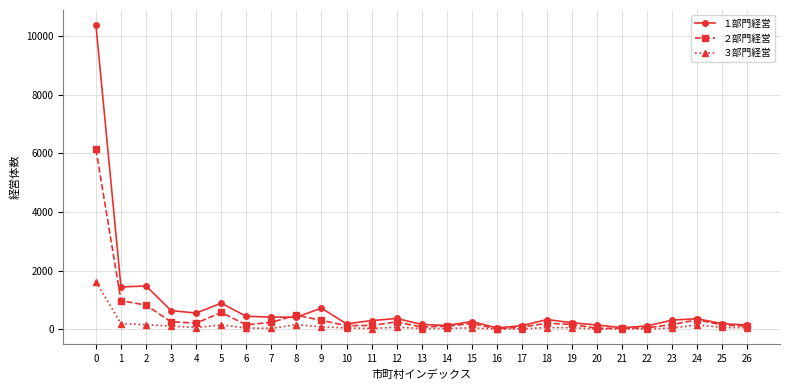

Where is ３部門経営 nearest to the value 811?

1